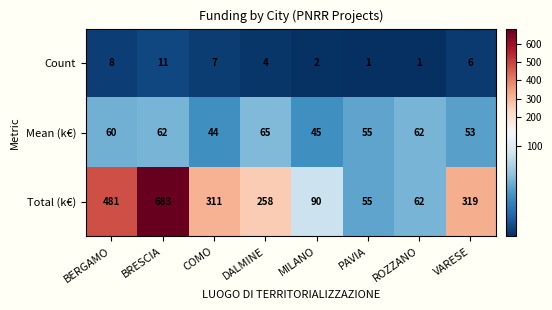

What is the approximate value of Count at BRESCIA, to the nearest 10?

10